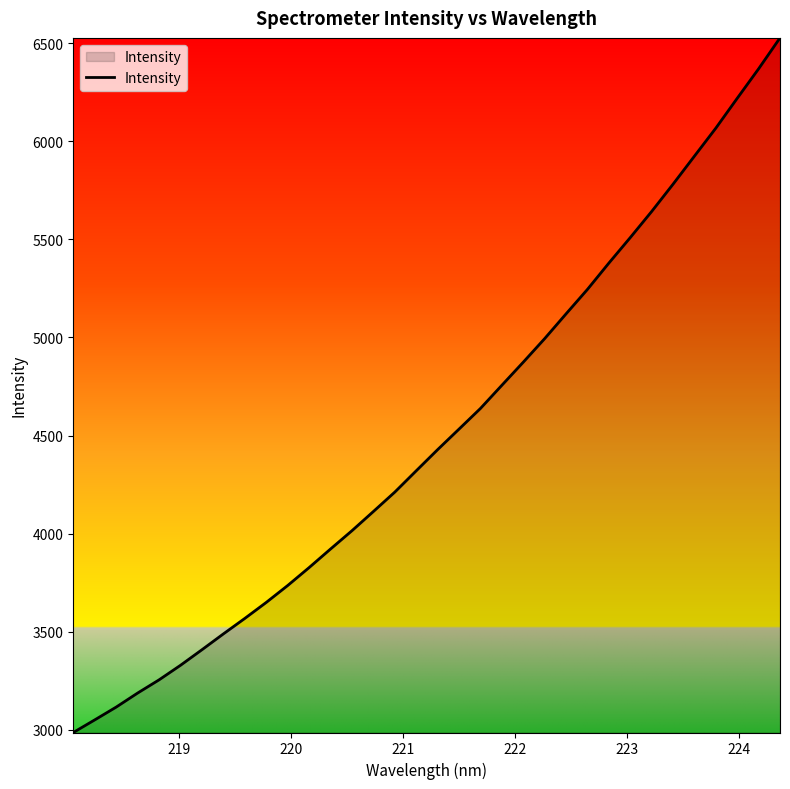

What is the sum of all values?

153183.1